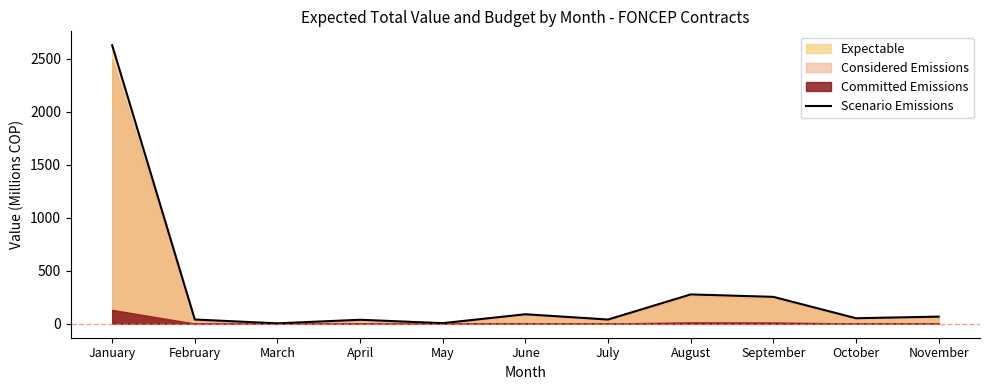

Does the chart display data point markers on the line(s)?

No